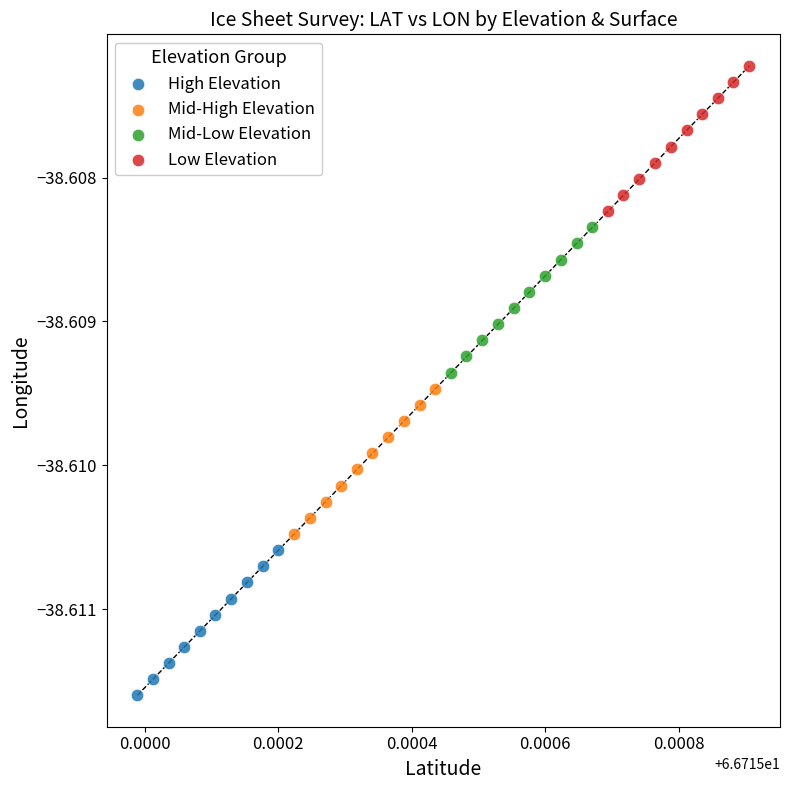

What are all the series names shown in the legend?

High Elevation, Mid-High Elevation, Mid-Low Elevation, Low Elevation